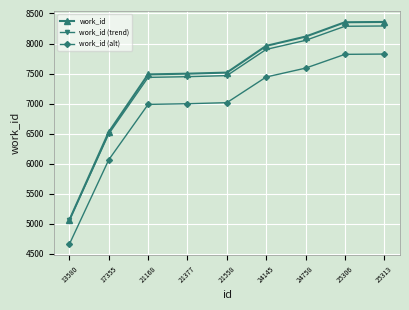

Does the chart have visible grid lines?

Yes